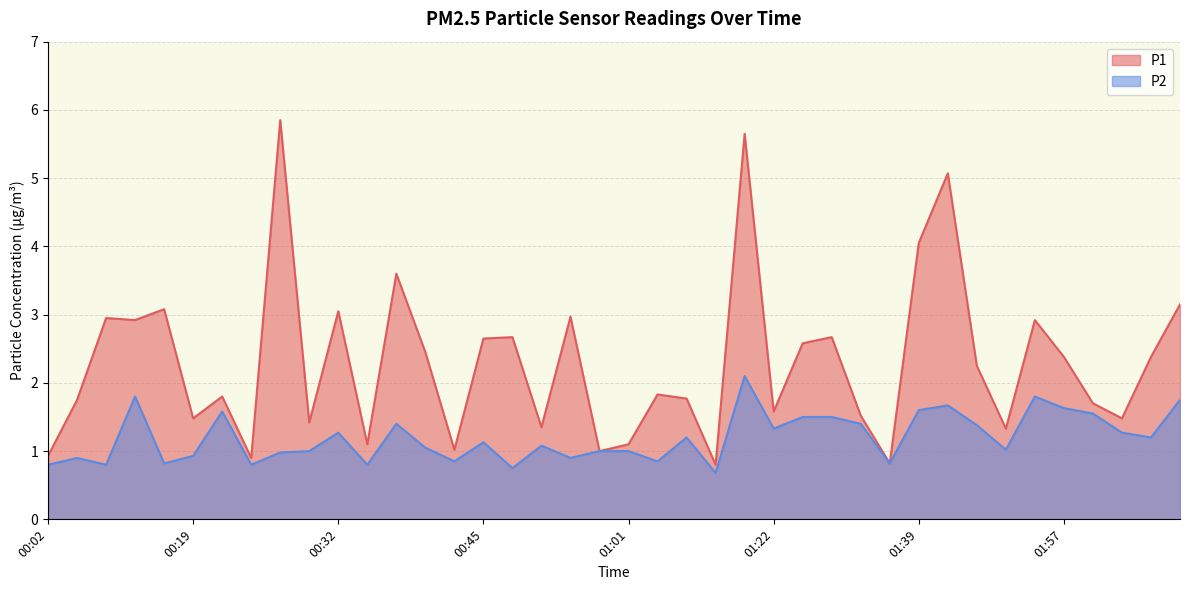

How many series are shown in this chart?

2